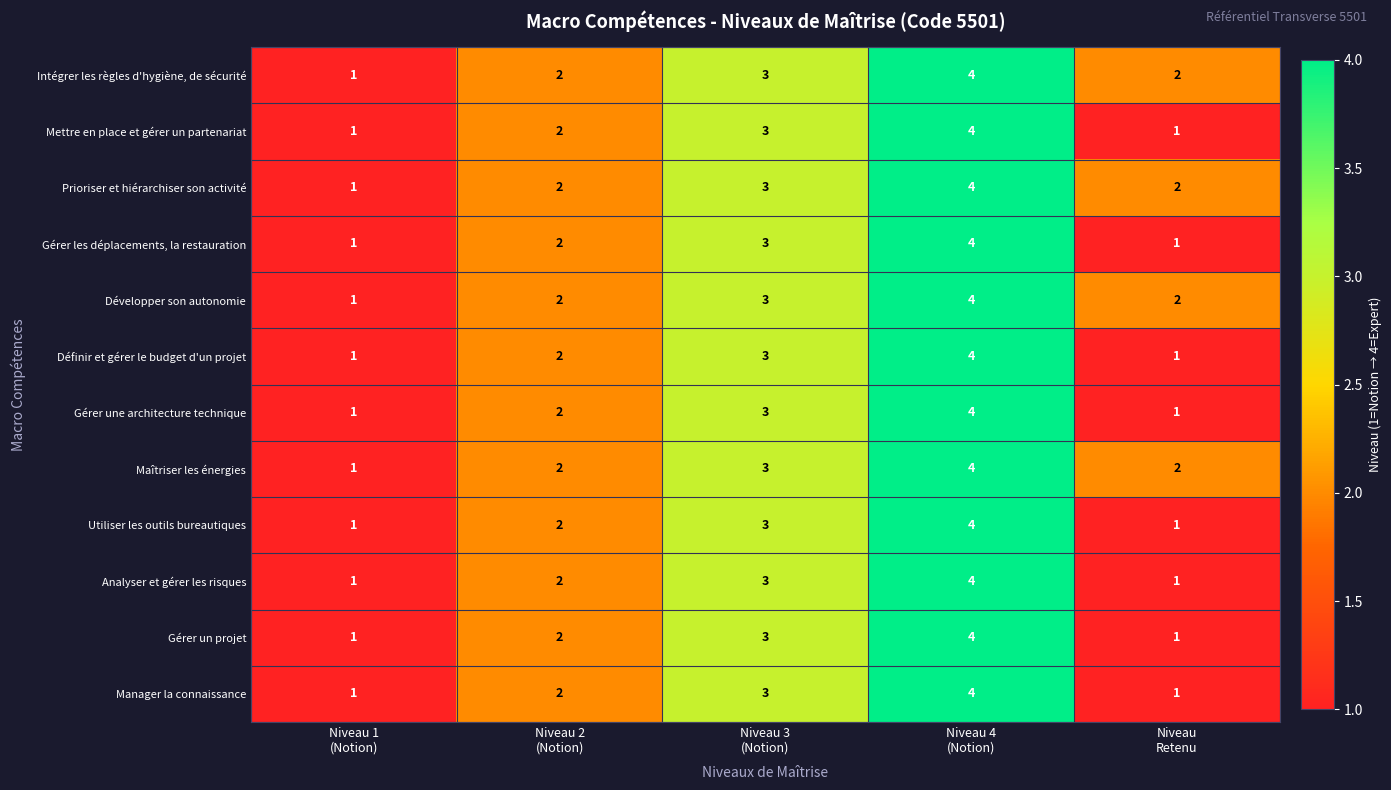

How many Manager la connaissance values are between 1 and 3?

4